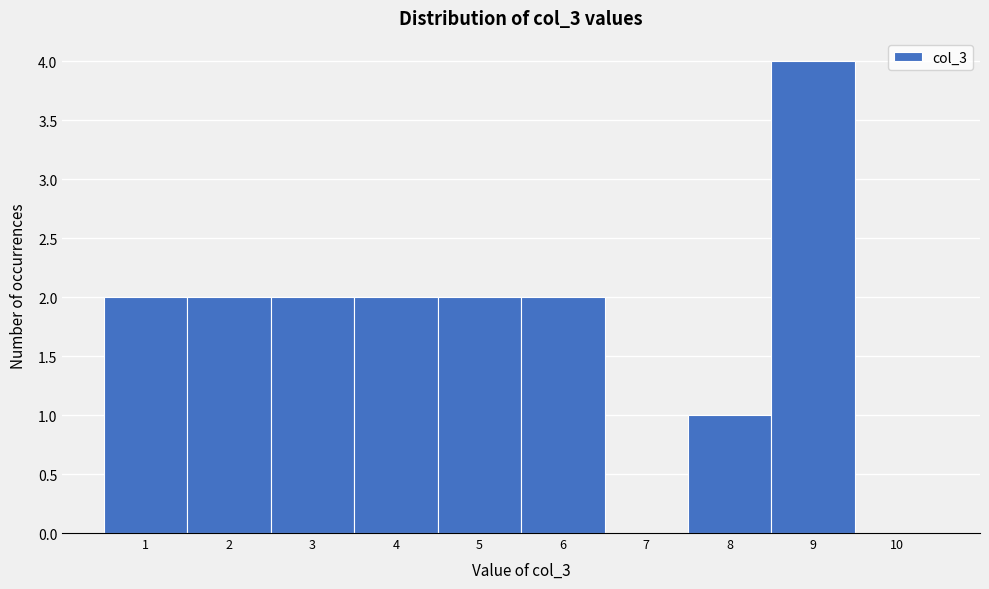

How tall is the bar that spans 2.5 to 3.5 on the x-axis? The values are not printed on the chart, so give them approximately, as read against the axis.

2